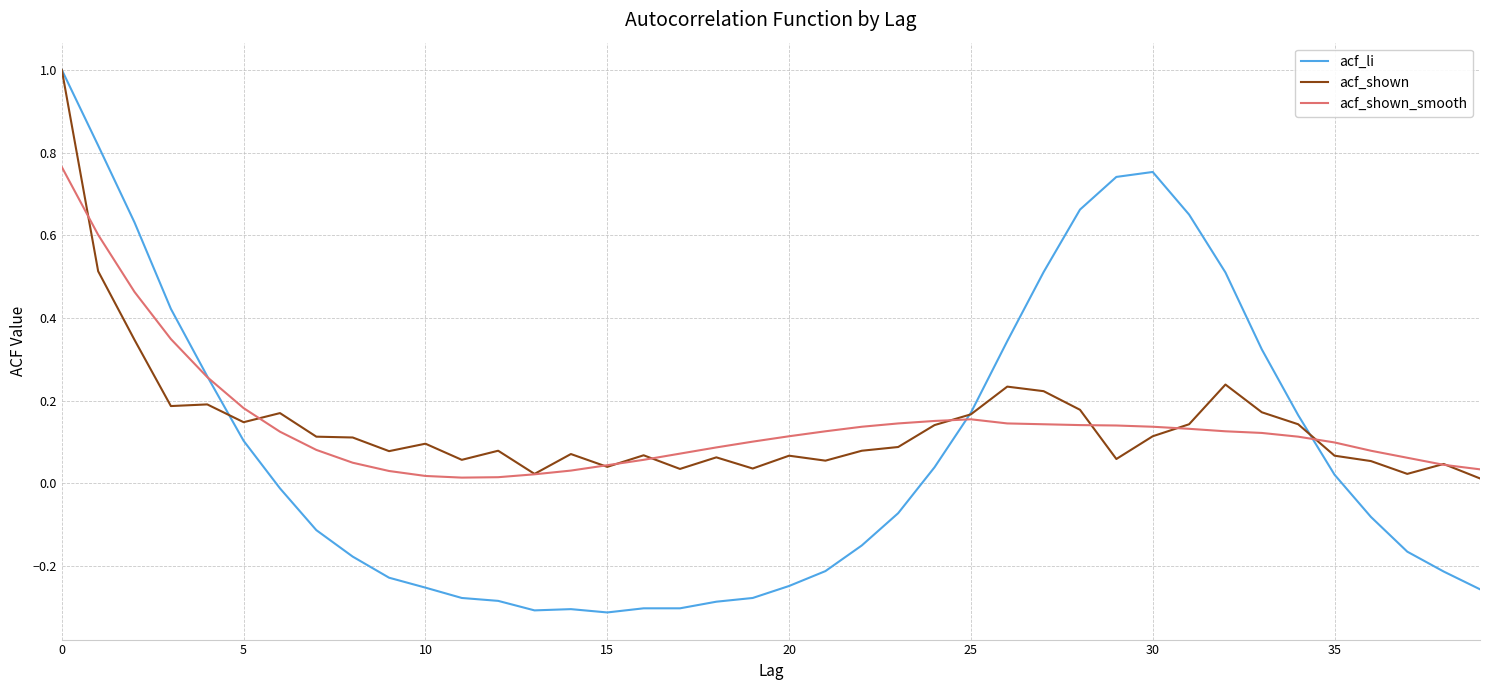

What are all the series names shown in the legend?

acf_li, acf_shown, acf_shown_smooth